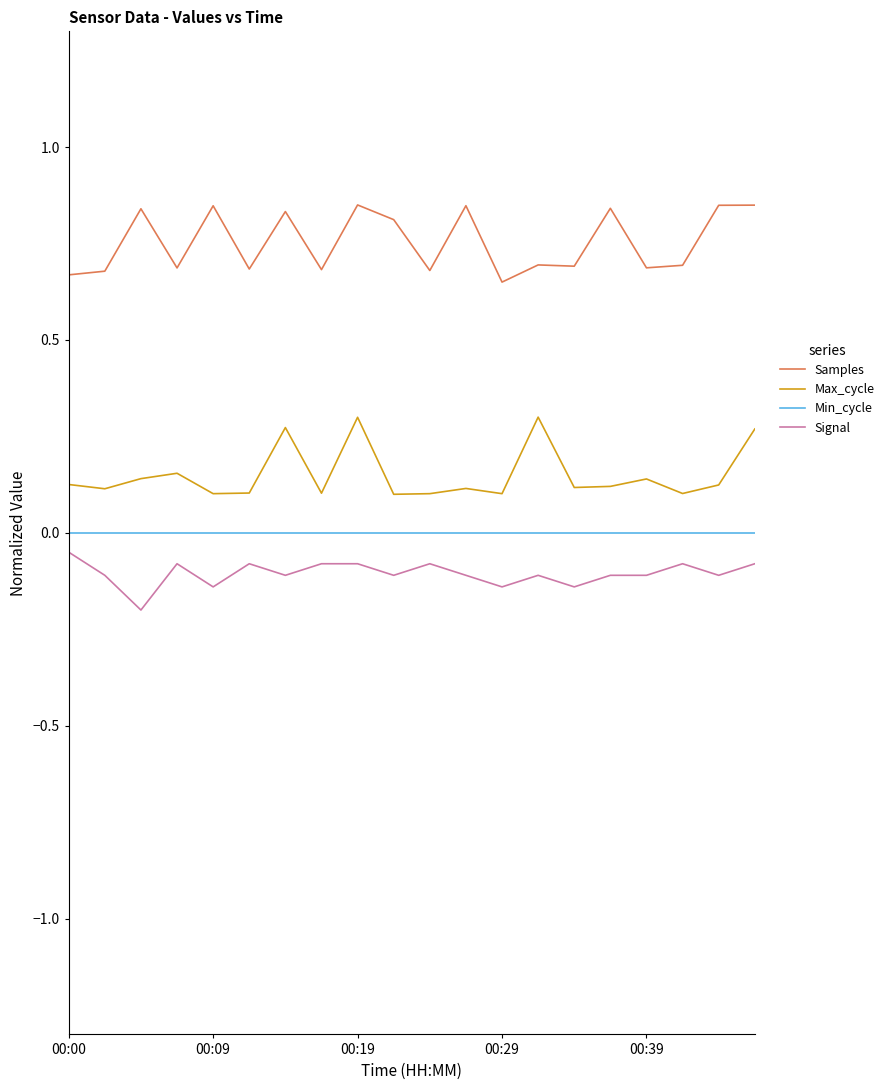

True or false: Min_cycle and Max_cycle intersect in this chart.

False